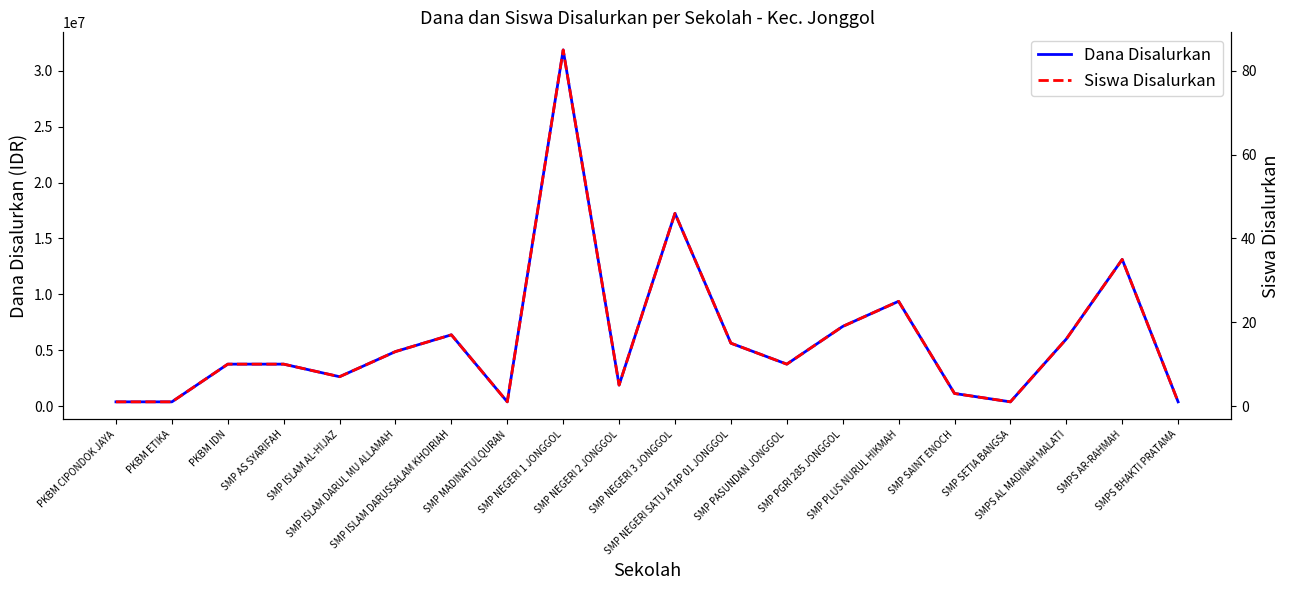

What is the greatest value displayed?

31875000